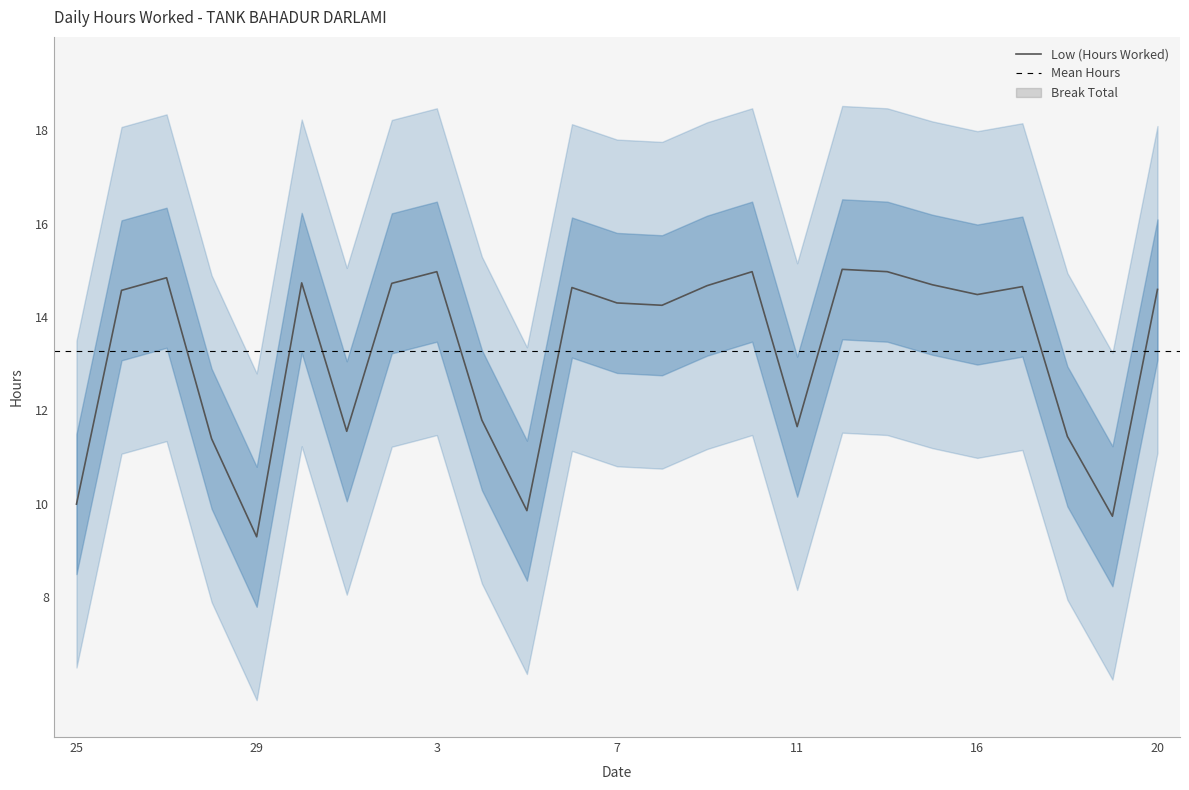

Reading left to right, what are all the values shown in this chart?

10.0	14.6	14.8	11.4	9.3	14.7	11.6	14.7	15.0	11.8	9.8	14.6	14.3	14.2	14.7	15.0	11.7	15.0	15.0	14.7	14.5	14.7	11.4	9.7	14.6